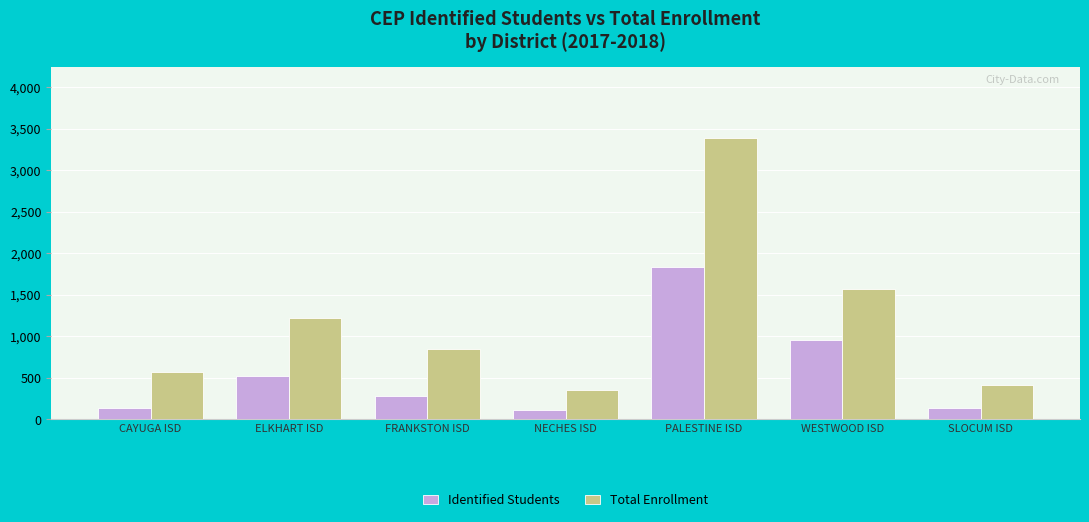

What is the label of the 3rd bar from the right?

PALESTINE ISD